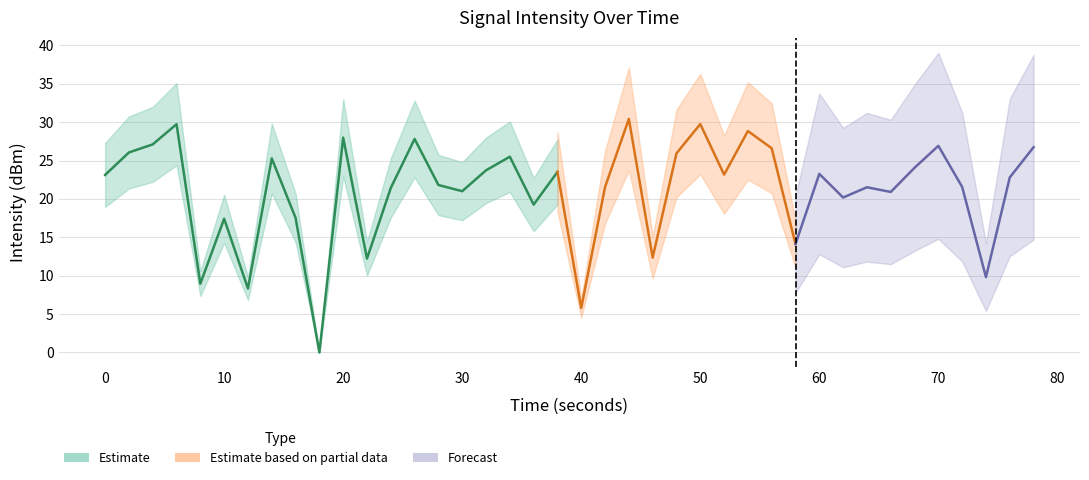

Which has a higher value, 30 or 15?

30